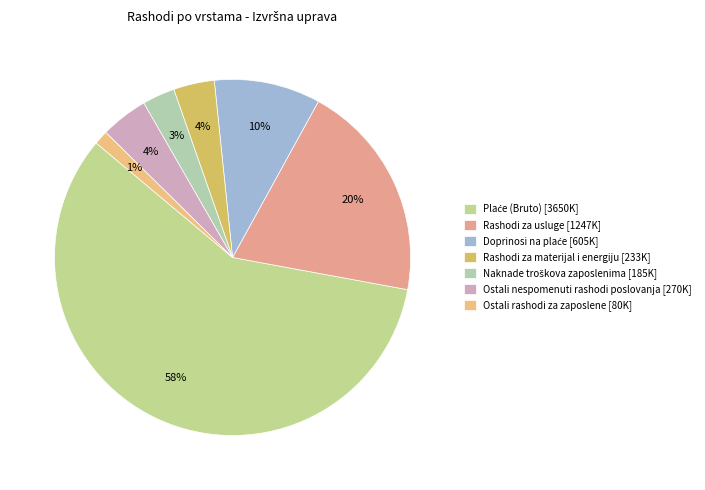

What is the change in value from Rashodi za usluge to Naknade troškova zaposlenima?

-1062000